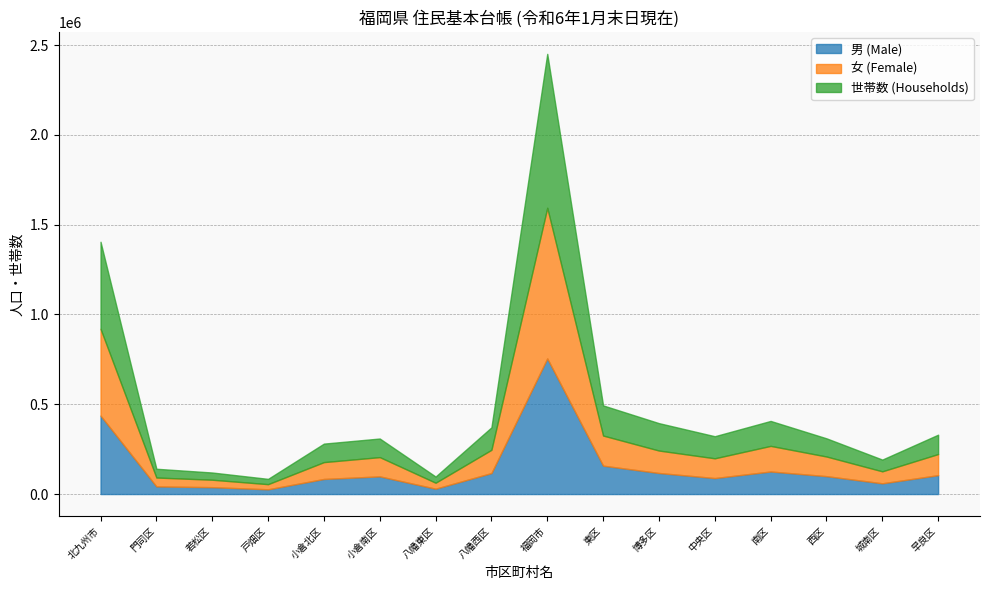

Reading right to left, transcribe all the data shown in this chart.

男 (Male): 105261	59905	99758	125686	89078	117371	158174	755233	116938	29898	98463	84119	26445	38394	42606	436863
女 (Female): 117588	66633	109357	142516	110040	124914	167615	838663	129355	33225	107204	93762	28656	41421	49501	483124
世帯数 (Households): 107779	65441	101264	138949	122927	152570	167863	856793	125114	34431	103602	103034	29523	40180	48782	484666